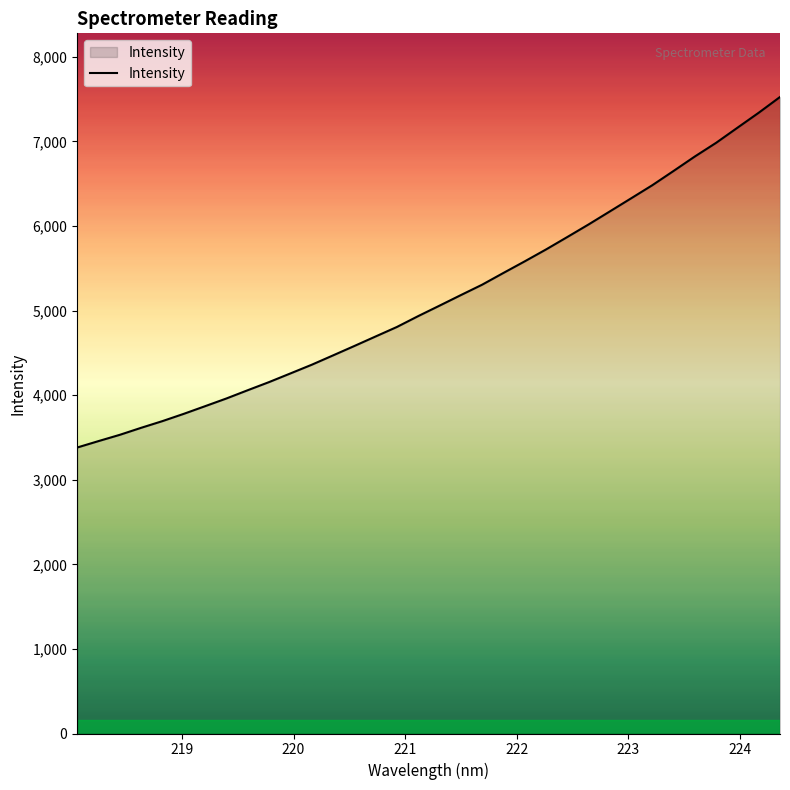

How many lines are shown in the chart?

1